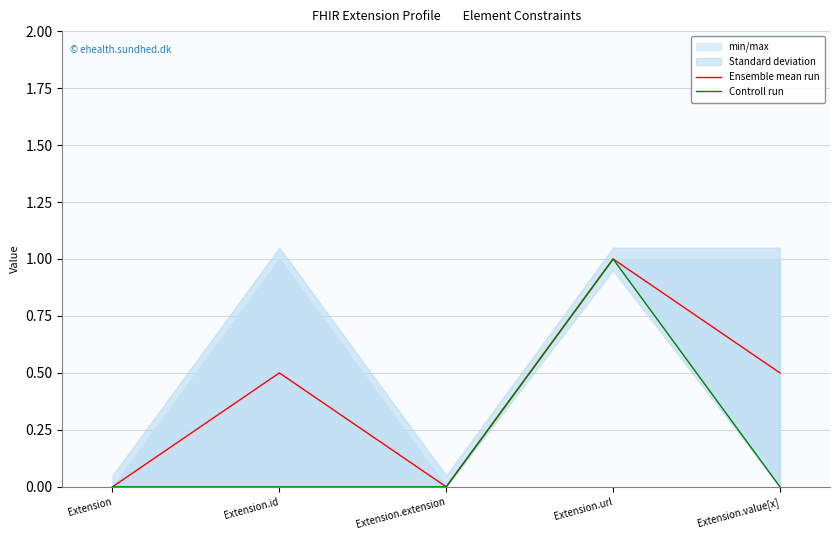

Is this an area chart (filled region under the line)?

No